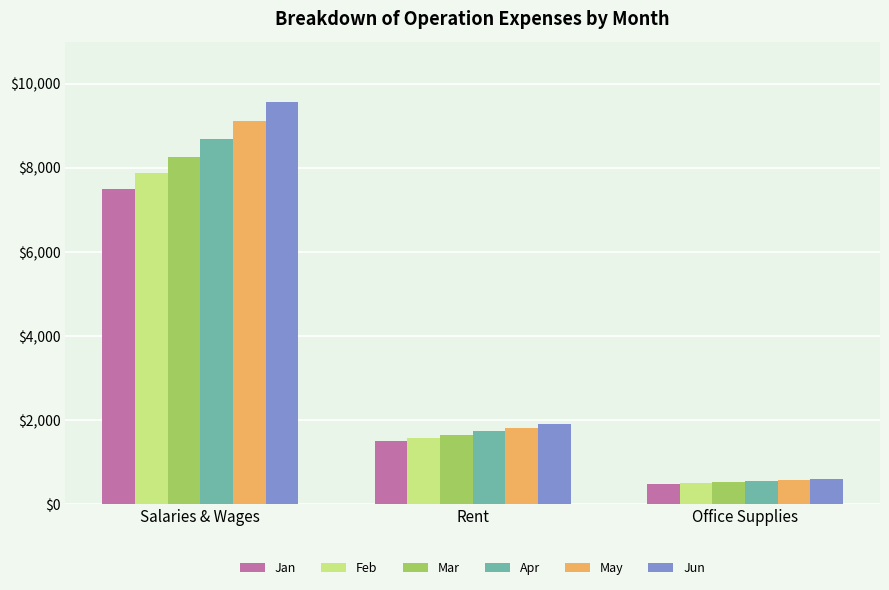

How many data points in Jun are less than 1914?

1